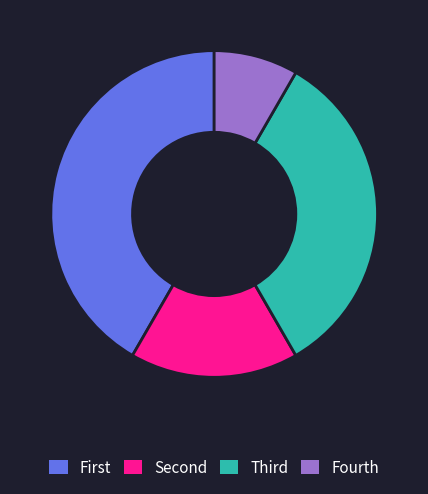

Does Fourth represent more than half of the total?

No